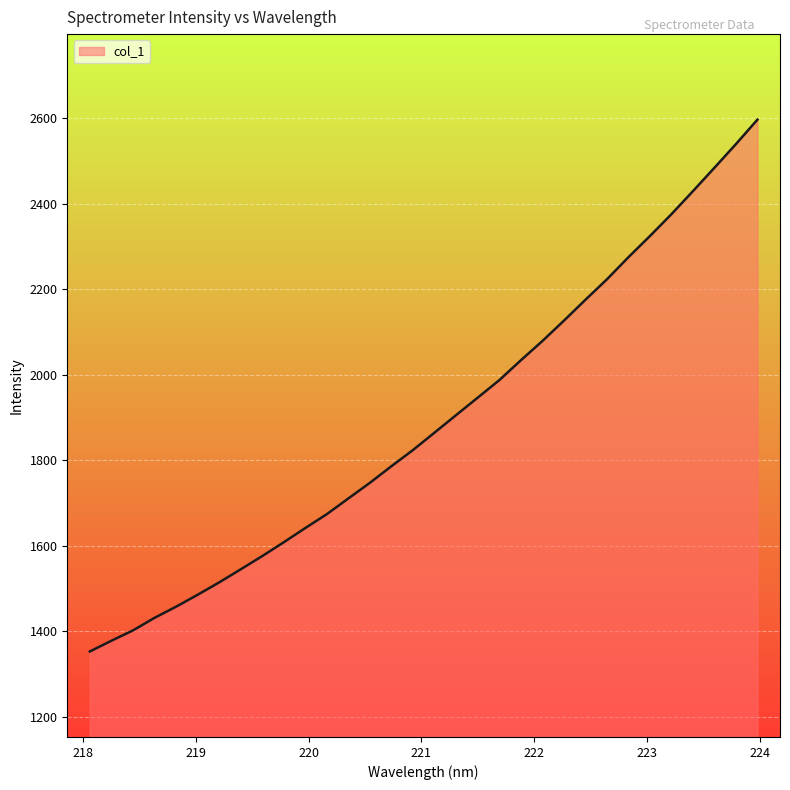

What is the minimum value shown in the chart?

1352.9